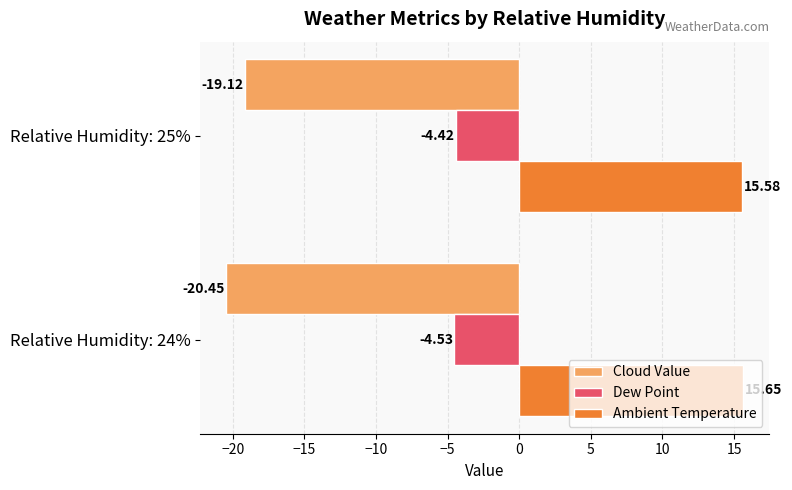

How many distinct data groups are displayed?

3